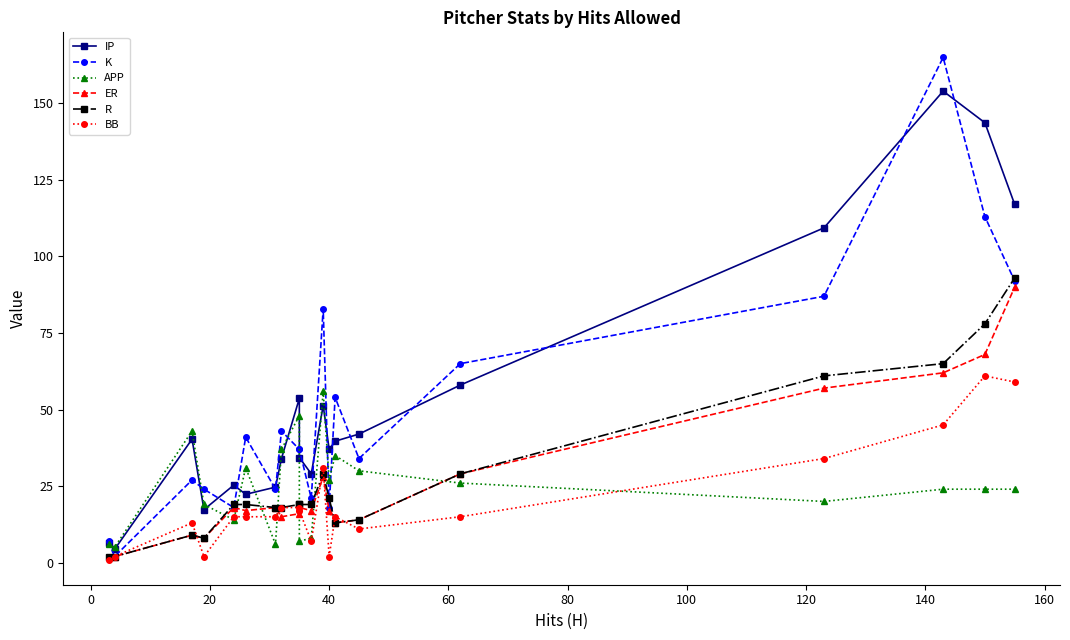

What is the average value of the IP series?

52.2